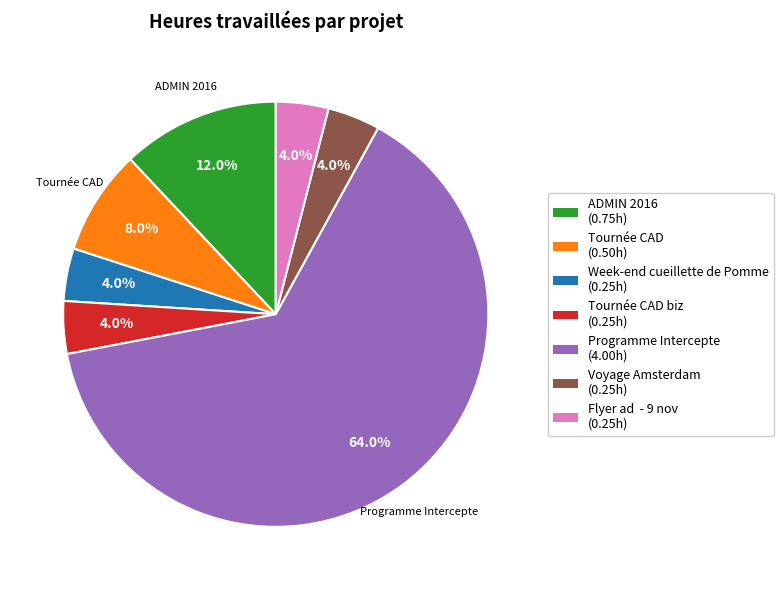

What portion of the pie excludes Voyage Amsterdam (0.25h)?

96.0%